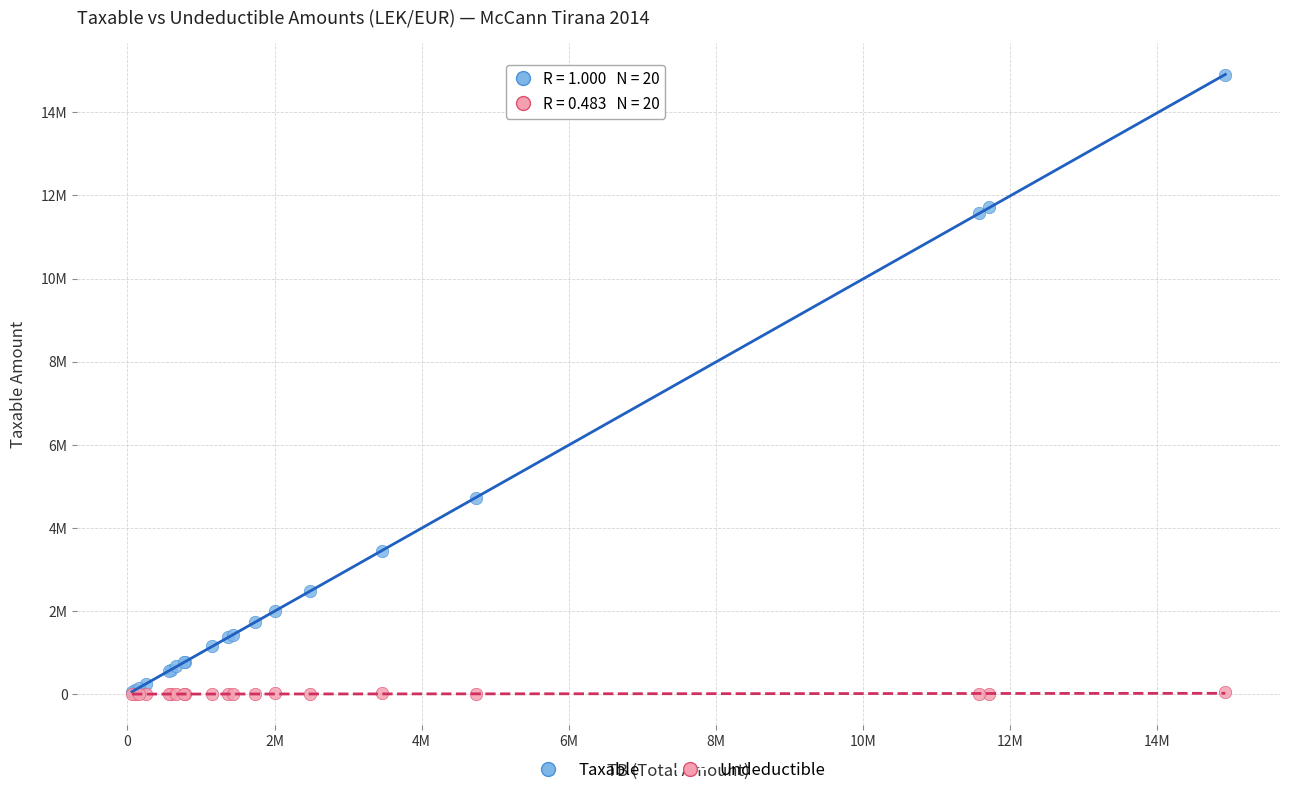

What are all the series names shown in the legend?

Taxable, Undeductible